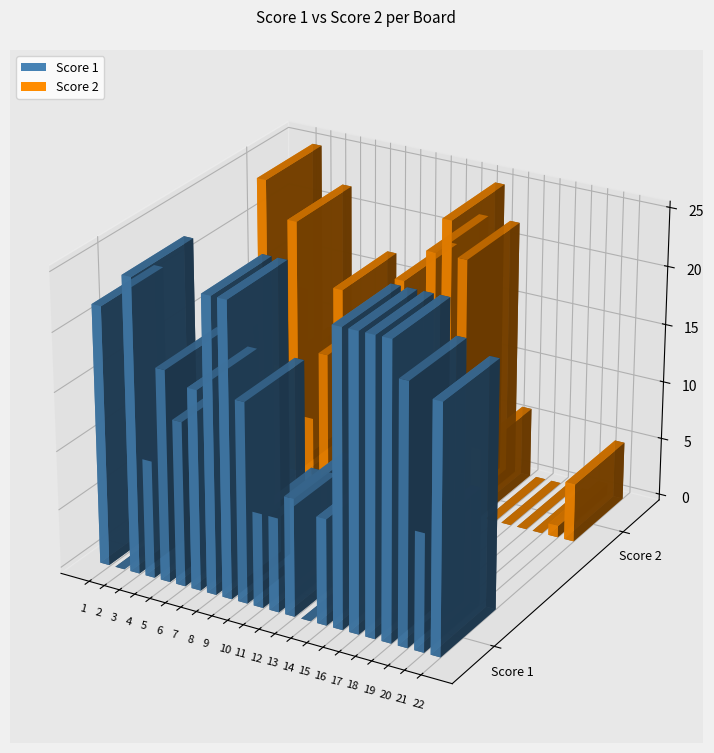

Reading left to right, extract all data points from this chart.

Score 1: 22	0	25	10	18	14	17	25	25	17	8	8	10	0	9	25	25	25	25	22	10	21
Score 2: 12	25	9	22	5	11	17	2	0	10	19	11	22	25	22	6	0	0	0	0	1	5